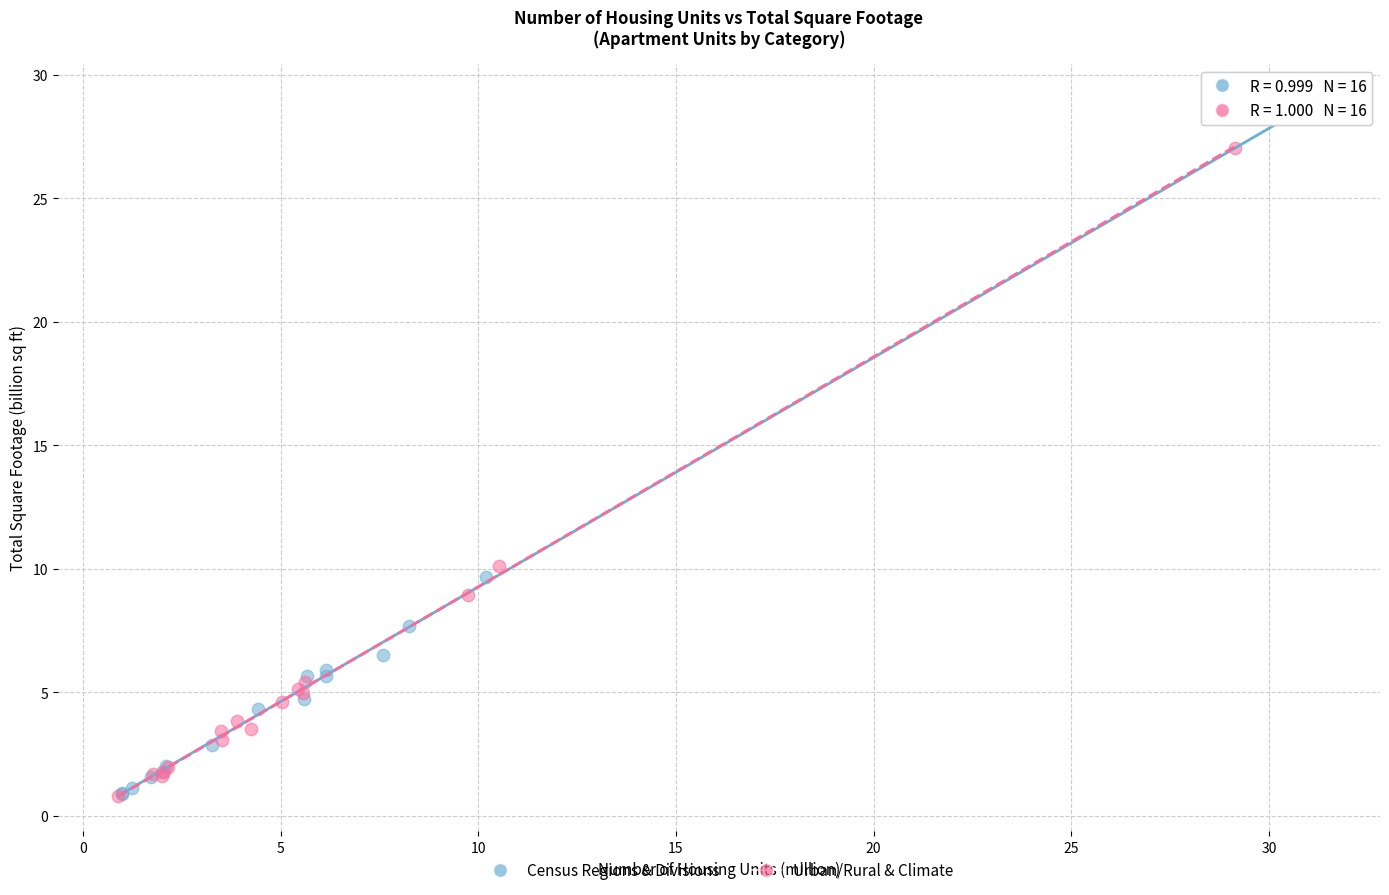

Which series contains the highest Y value?

Census Regions & Divisions